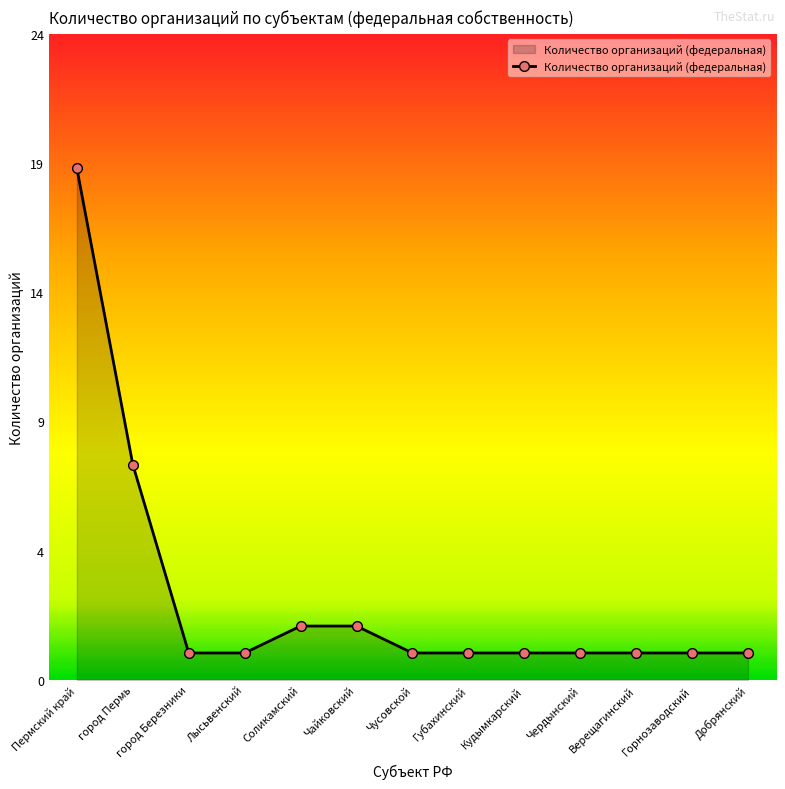

Does the chart have visible grid lines?

No